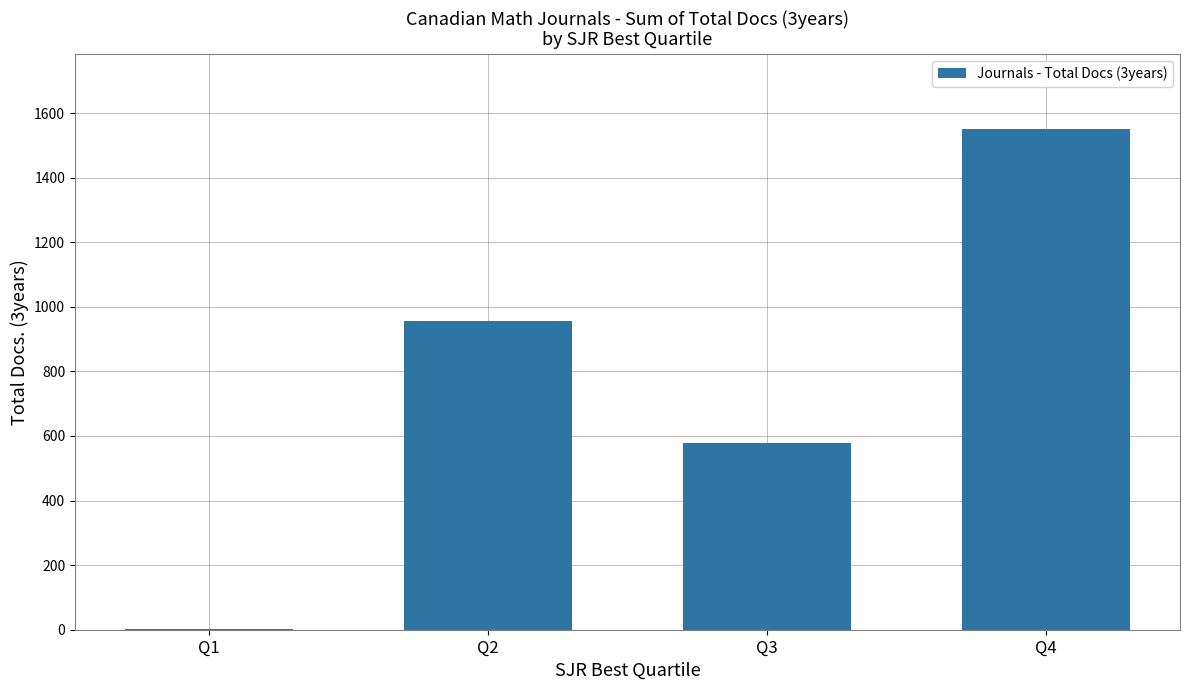

How many series are shown in this chart?

1